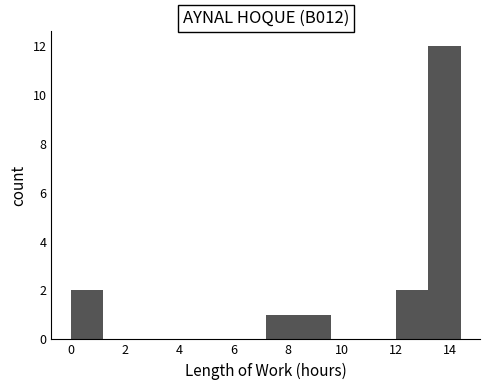

What is the height of the bar covering 13.2 to 14.4 on the x-axis? Neither the bar edges nor the heights are printed on the chart, so give them approximately, as read against the axes.

12